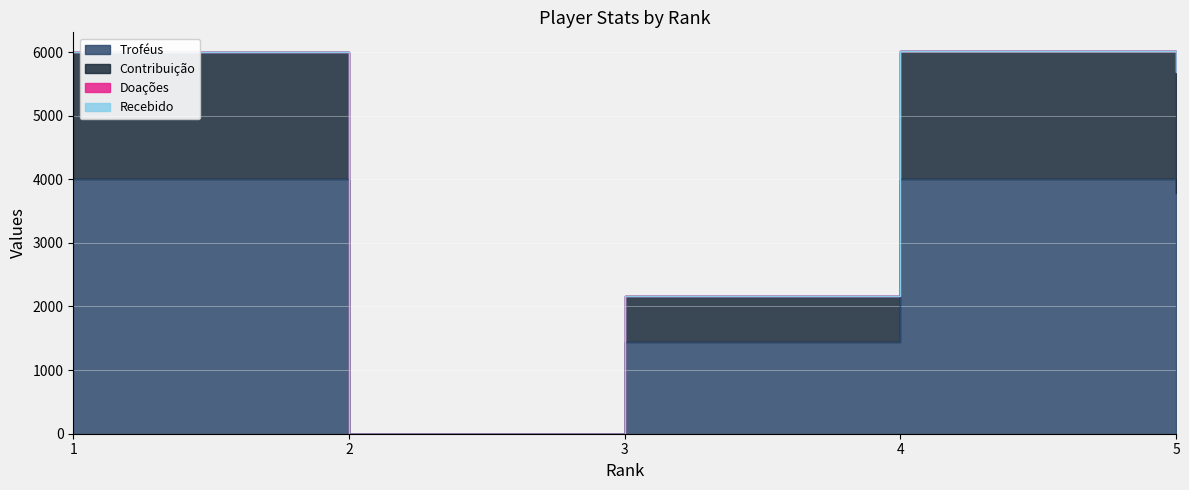

At which label does Contribuição first exceed 5679?

1